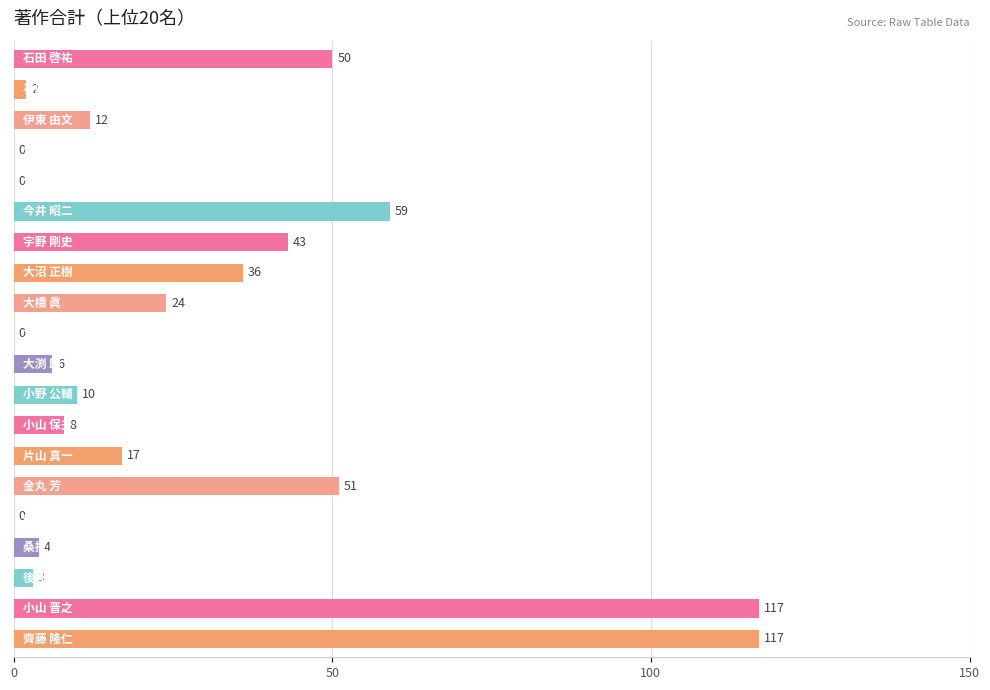

What is the maximum value shown in the chart?

117